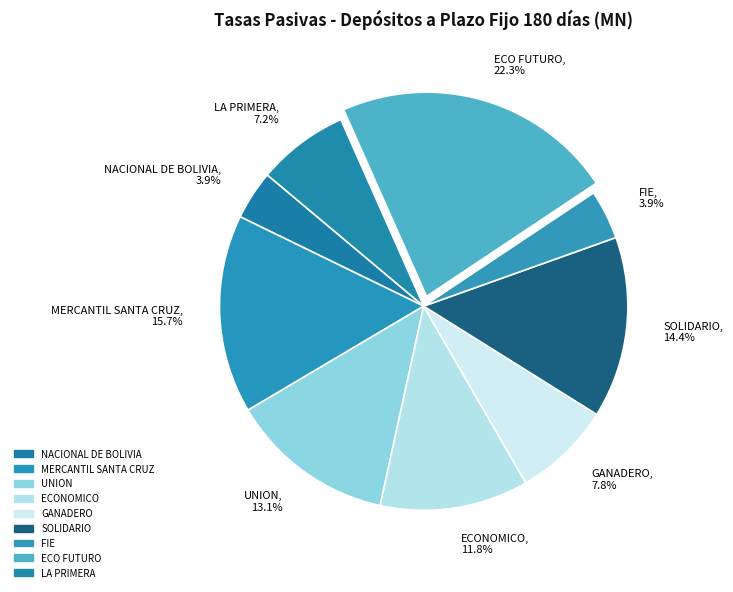

How many slices are in this pie chart?

9